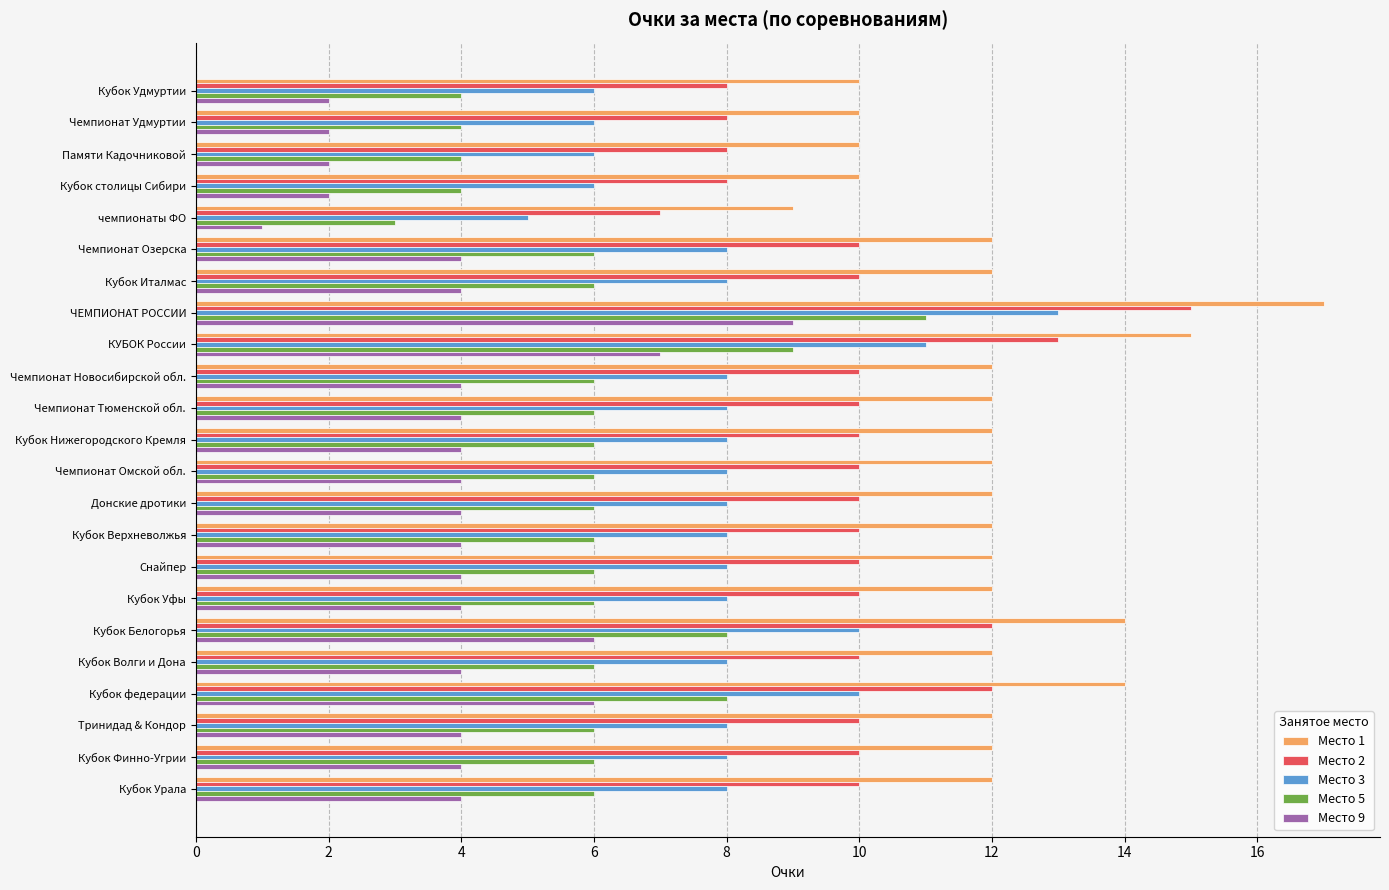

What are all the series names shown in the legend?

Место 1, Место 2, Место 3, Место 5, Место 9